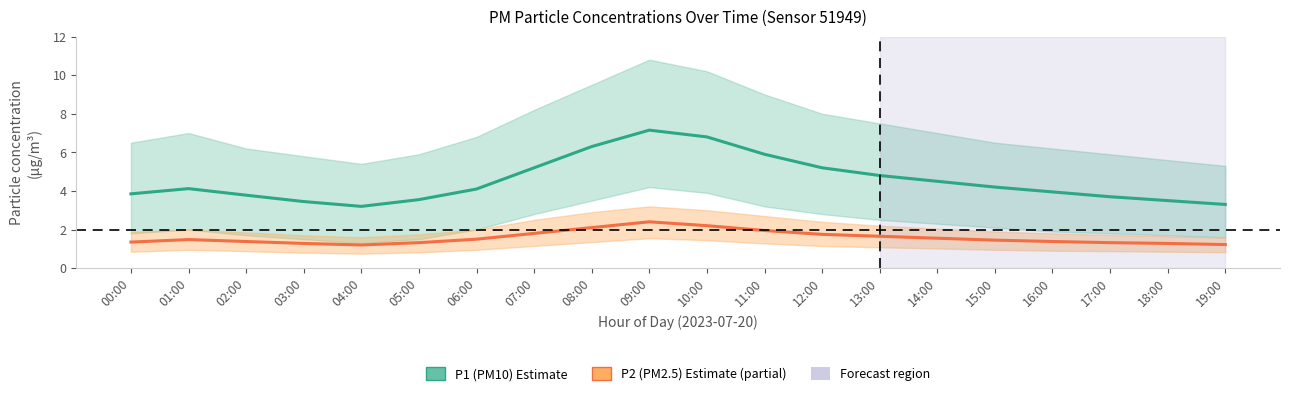

Between 03:00 and 14:00, which series saw the biggest shift?

P1 (PM10)